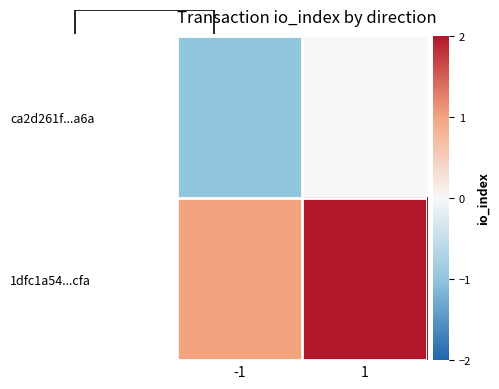

The ca2d261f...a6a series shows -1 at -1. True or false?

True